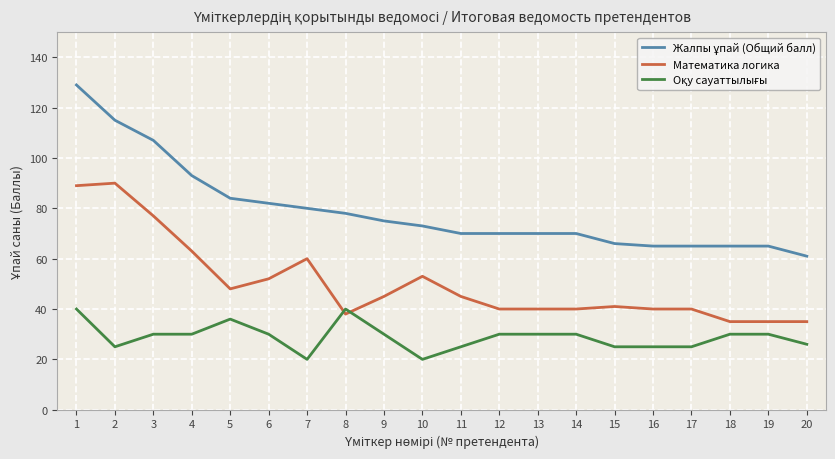

How many categories are shown in the chart?

20